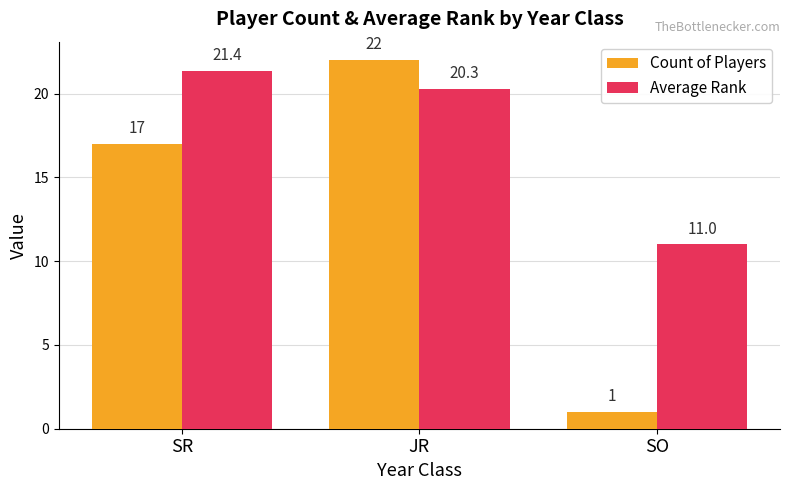

Which label corresponds to the smallest value in the chart?

SO